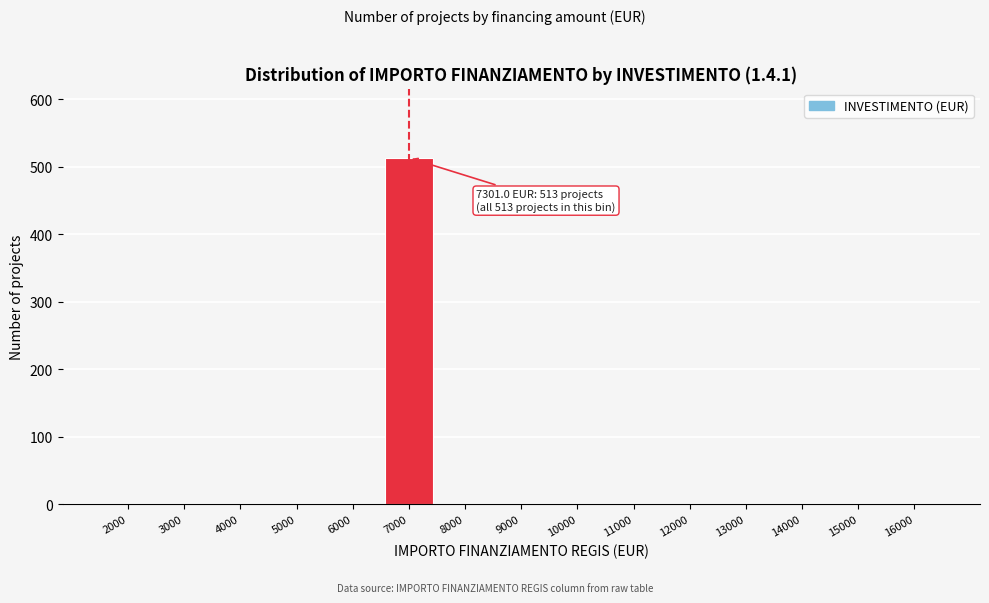

Reading left to right, extract all data points from this chart.

2000=0	3000=0	4000=0	5000=0	6000=0	7000=513	8000=0	9000=0	10000=0	11000=0	12000=0	13000=0	14000=0	15000=0	16000=0